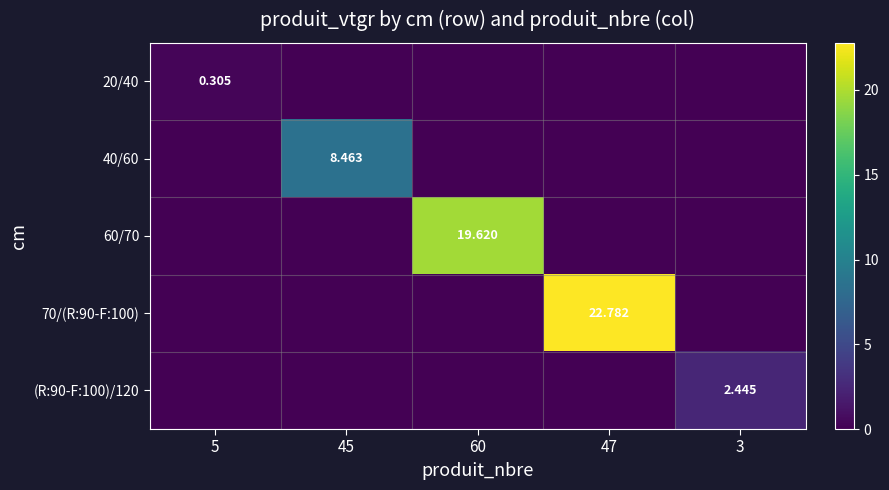

The 20/40 series shows 0.0 at 45. True or false?

True